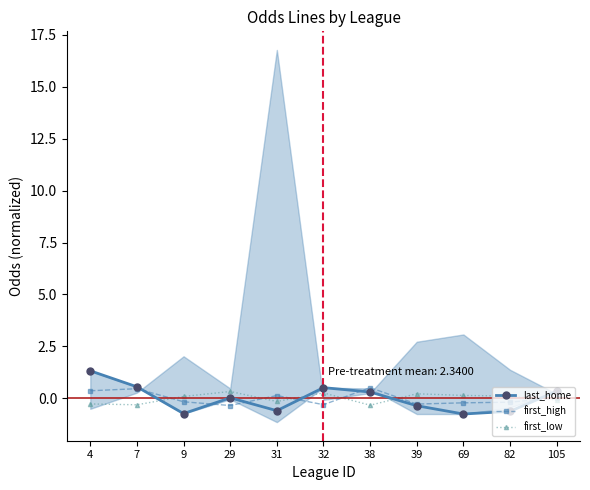

Which label corresponds to the smallest value in the chart?

69